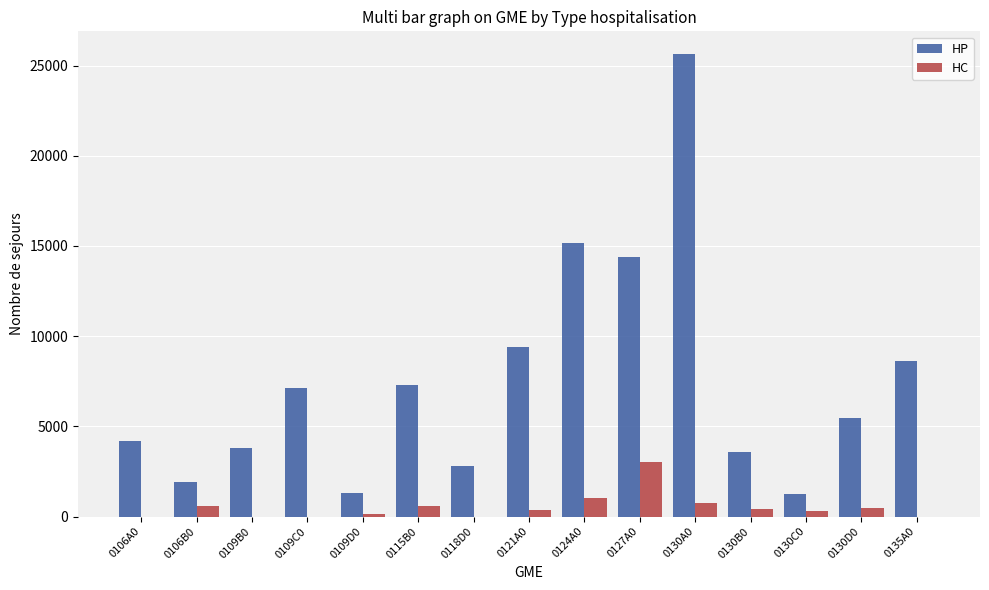

Which series has the widest spread of values?

HP